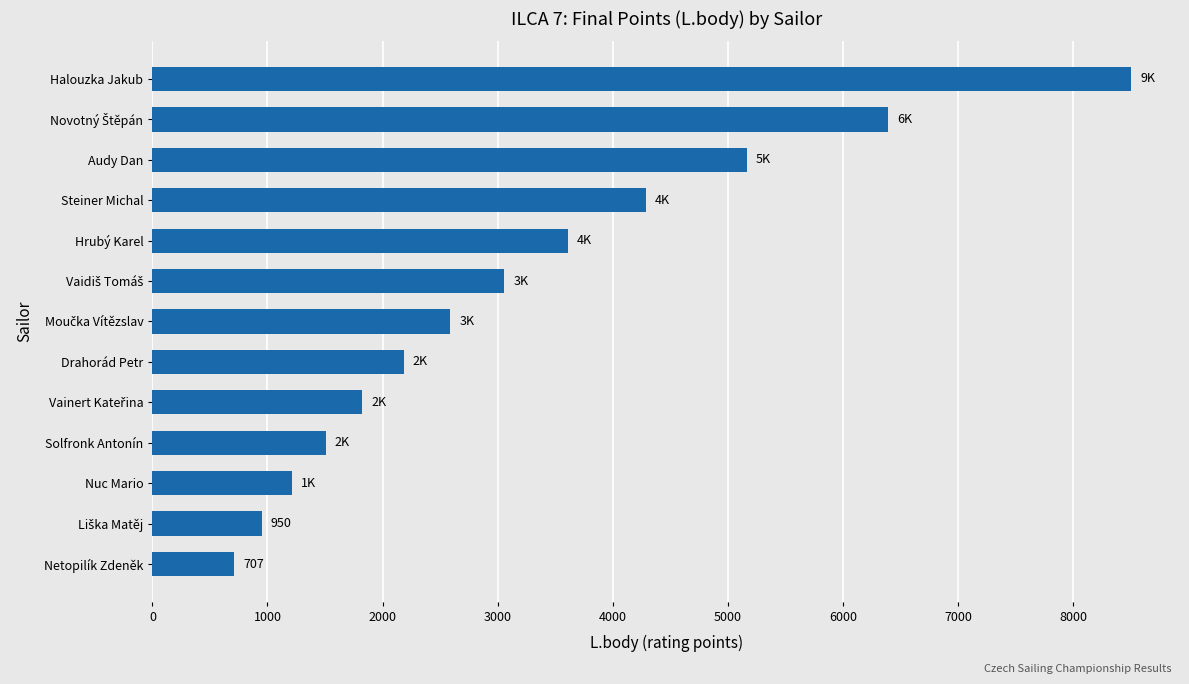

Reading top to bottom, extract all data points from this chart.

8505	6397	5165	4290	3612	3058	2589	2183	1825	1505	1215	950	707